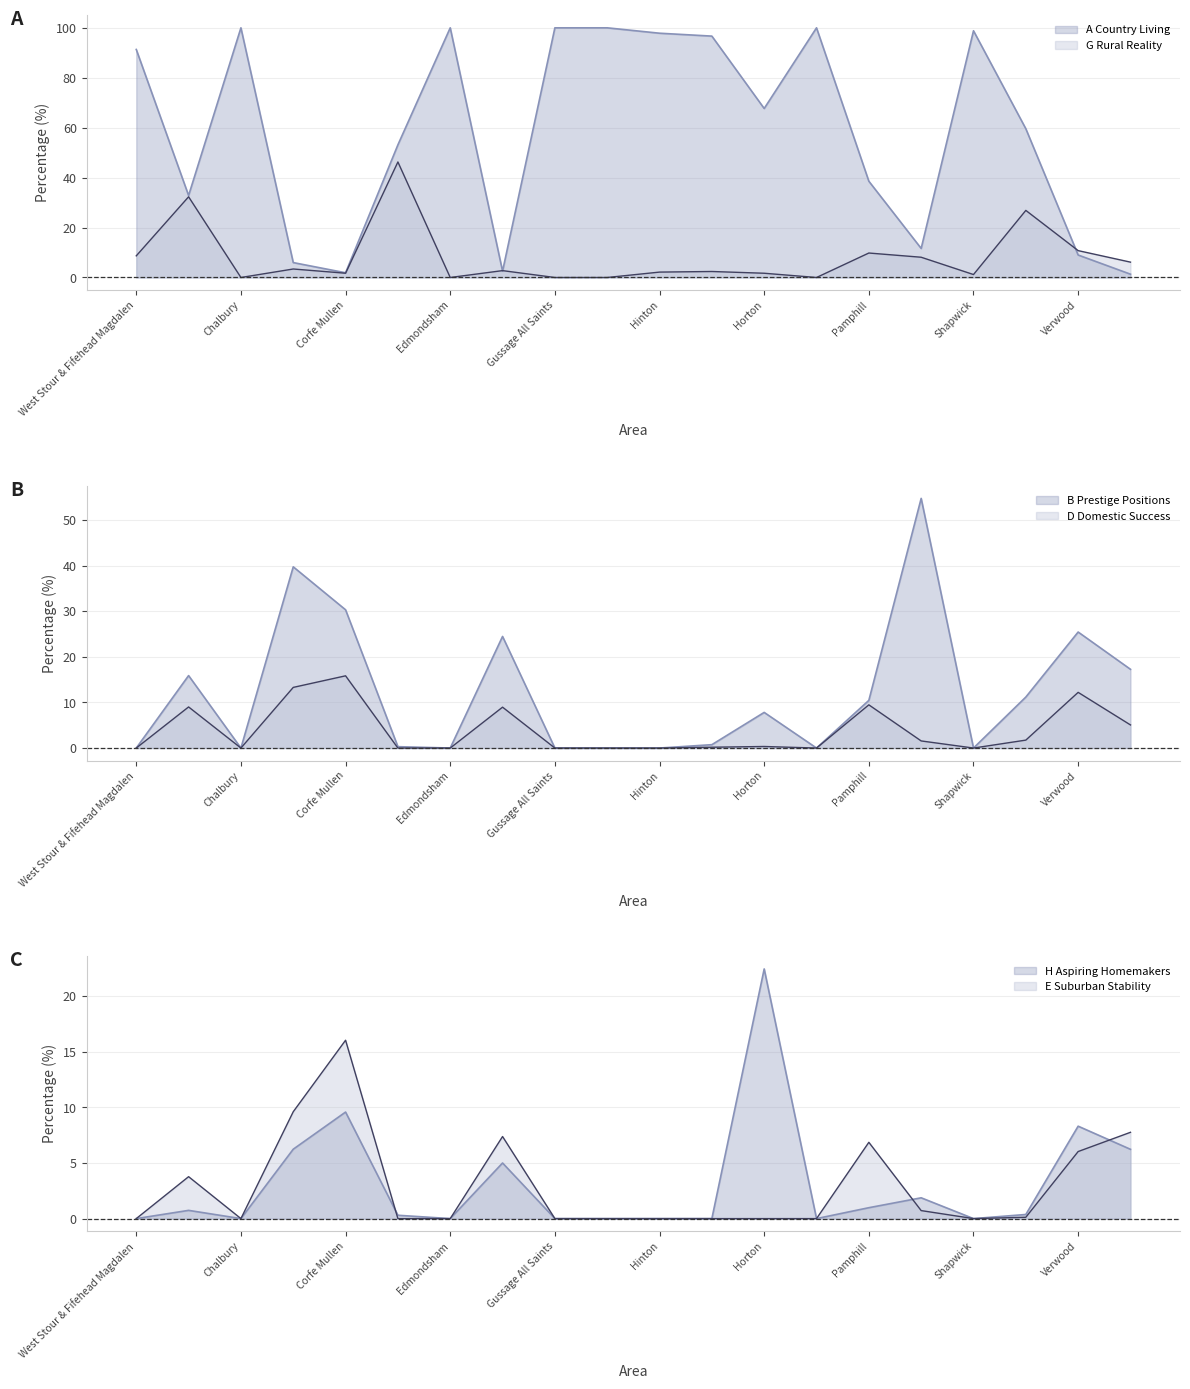

List the series in order of their peak value, highest first.

A Country Living (line), B Prestige Positions (line), G Rural Reality (line), H Aspiring Homemakers (line), E Suburban Stability (line), D Domestic Success (line)